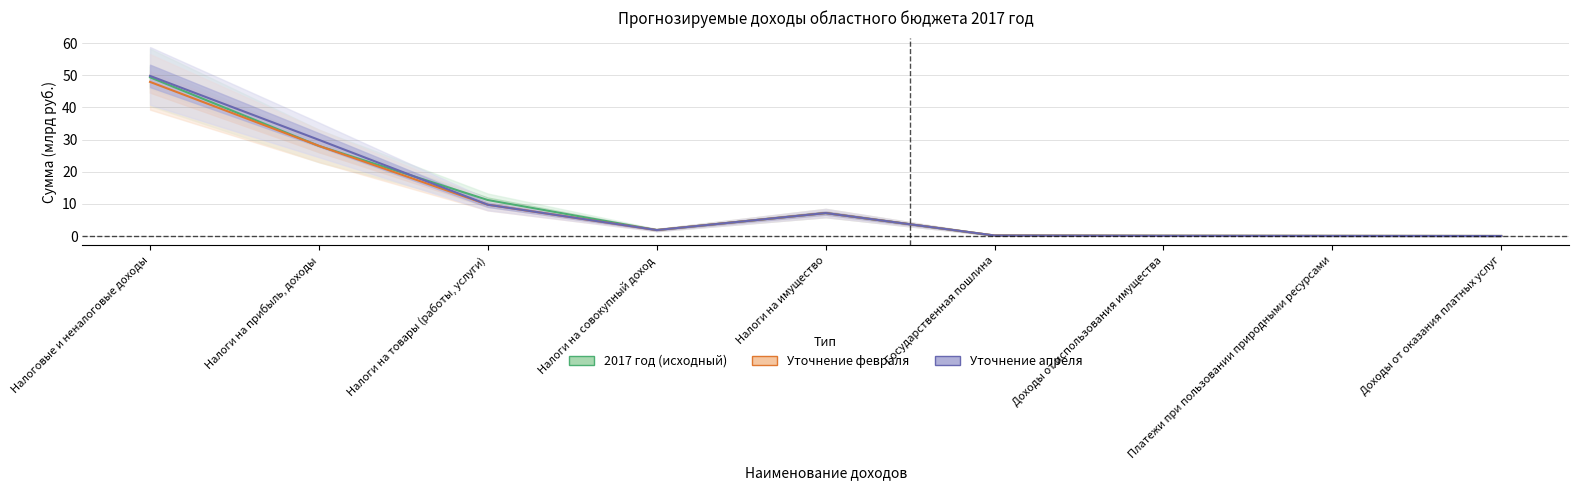

Reading right to left, list all the values displayed in this chart.

2017 год (исходный): Доходы от оказания платных услуг=0.0	Платежи при пользовании природными ресурсами=0.1	Доходы от использования имущества=0.1	Государственная пошлина=0.2	Налоги на имущество=7.2	Налоги на совокупный доход=1.9	Налоги на товары (работы, услуги)=11.2	Налоги на прибыль, доходы=28.0	Налоговые и неналоговые доходы=49.4
Уточнение февраля: Доходы от оказания платных услуг=0.0	Платежи при пользовании природными ресурсами=0.1	Доходы от использования имущества=0.1	Государственная пошлина=0.2	Налоги на имущество=7.2	Налоги на совокупный доход=1.9	Налоги на товары (работы, услуги)=9.8	Налоги на прибыль, доходы=28.1	Налоговые и неналоговые доходы=47.9
Уточнение апреля: Доходы от оказания платных услуг=0.0	Платежи при пользовании природными ресурсами=0.1	Доходы от использования имущества=0.1	Государственная пошлина=0.2	Налоги на имущество=7.2	Налоги на совокупный доход=1.9	Налоги на товары (работы, услуги)=9.8	Налоги на прибыль, доходы=29.9	Налоговые и неналоговые доходы=49.8